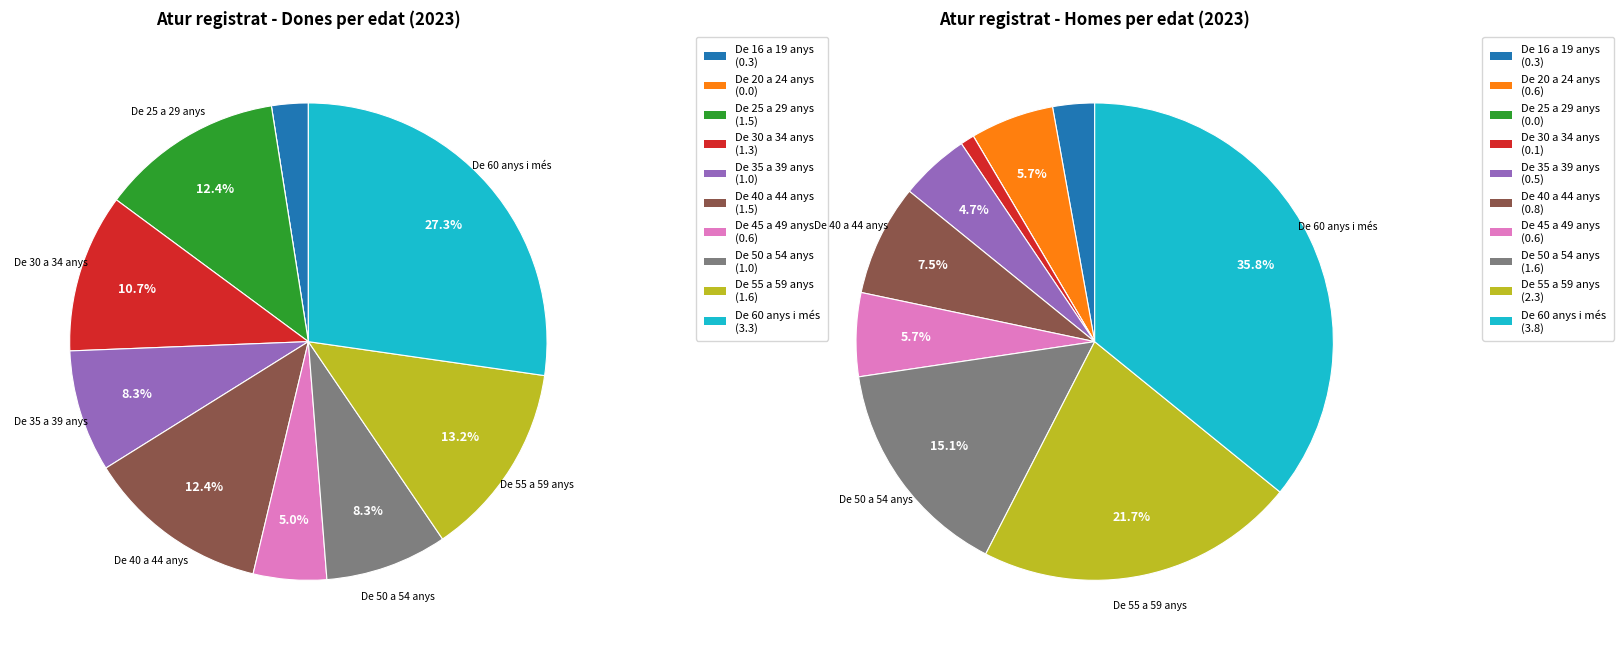

What percentage is the De 50 a 54 anys slice, to the nearest percent?

8%